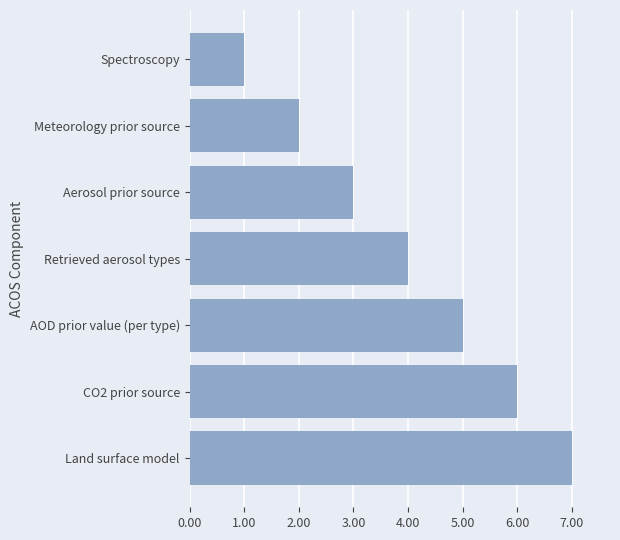

What is the approximate value at AOD prior value (per type)?

5